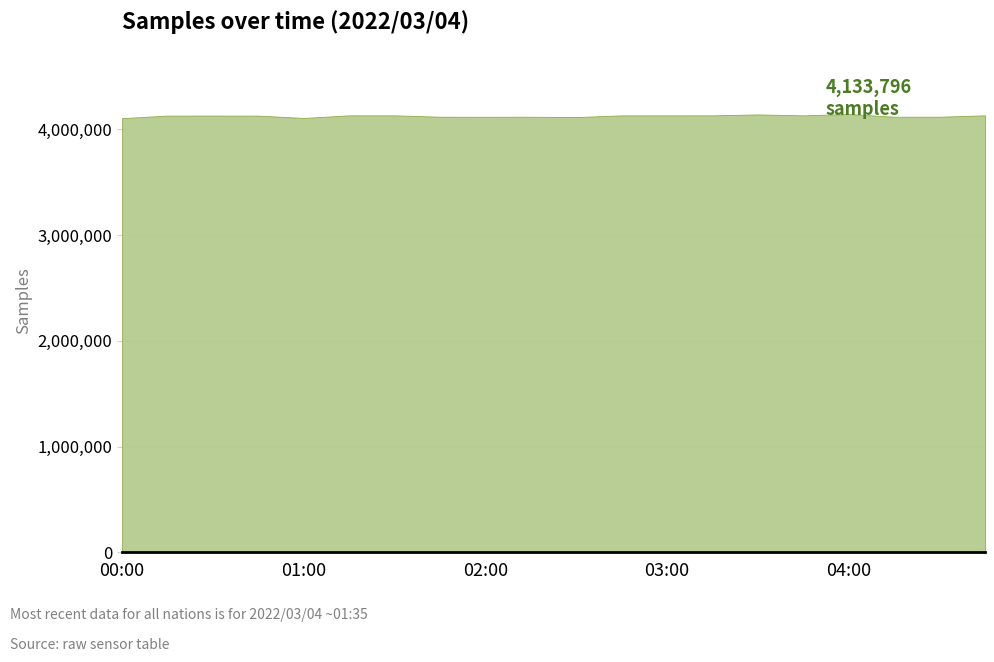

What is the greatest value displayed?

4146029